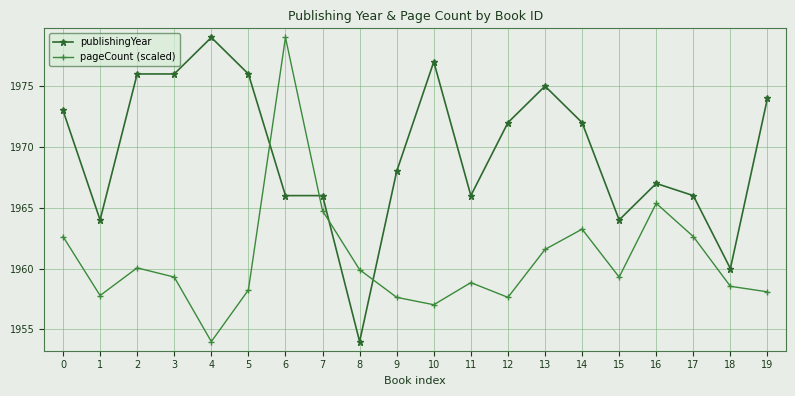

Is it true that publishingYear equals 1979.0 at 4?

True